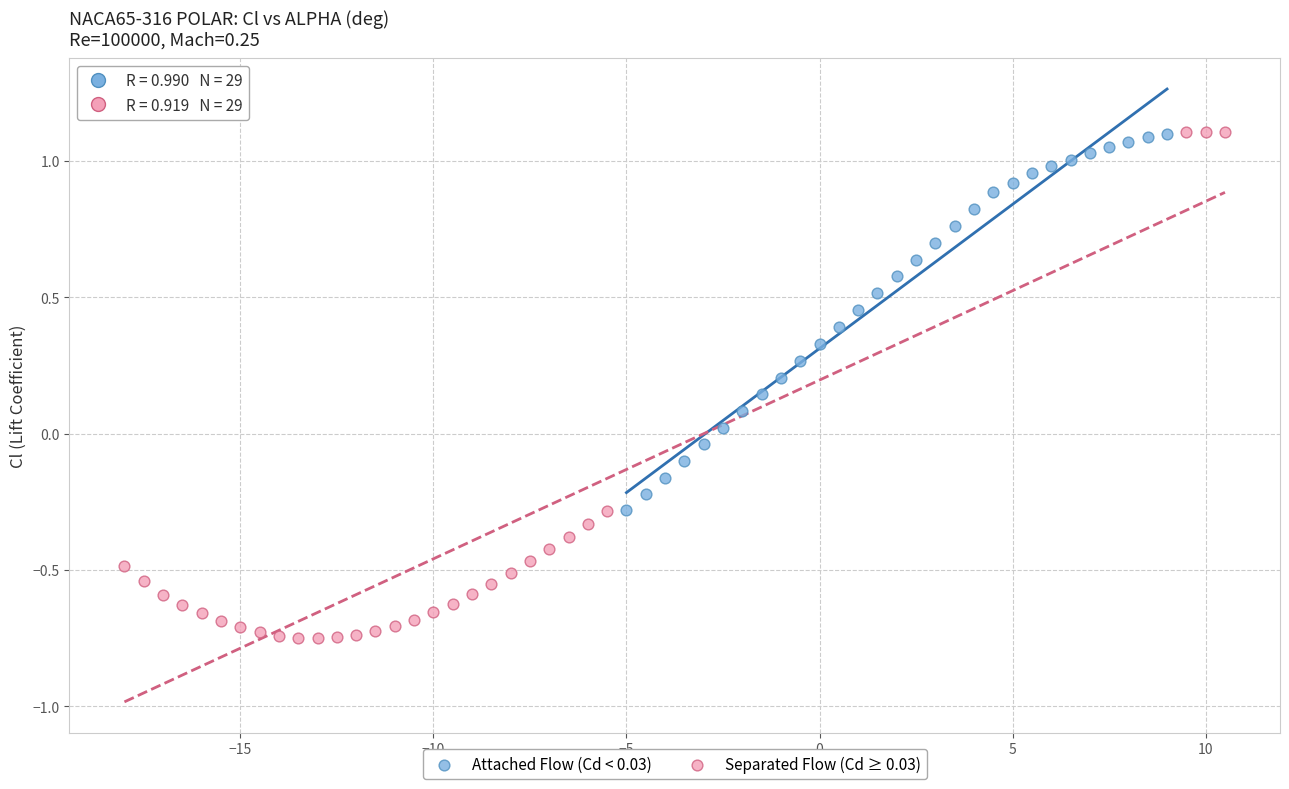

Which series contains the lowest Y value?

Separated Flow (Cd ≥ 0.03)